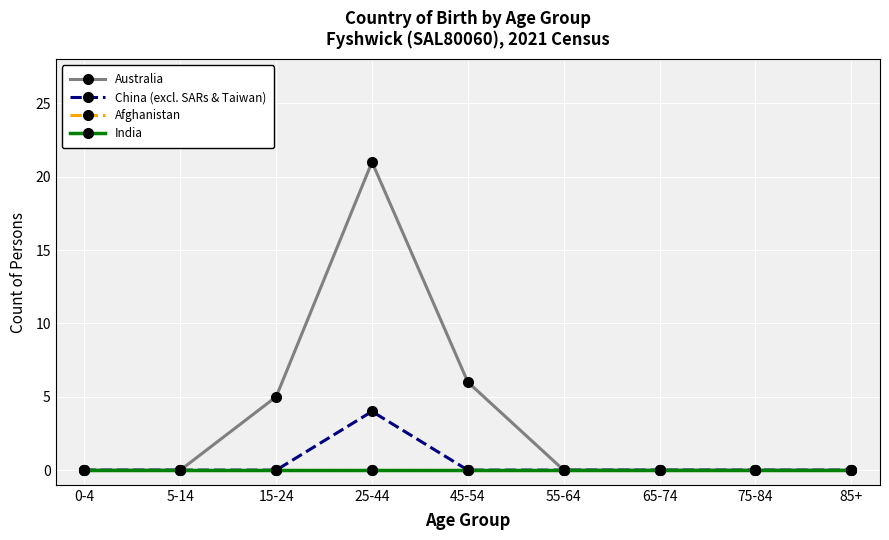

Which category has the highest value across all series?

25-44